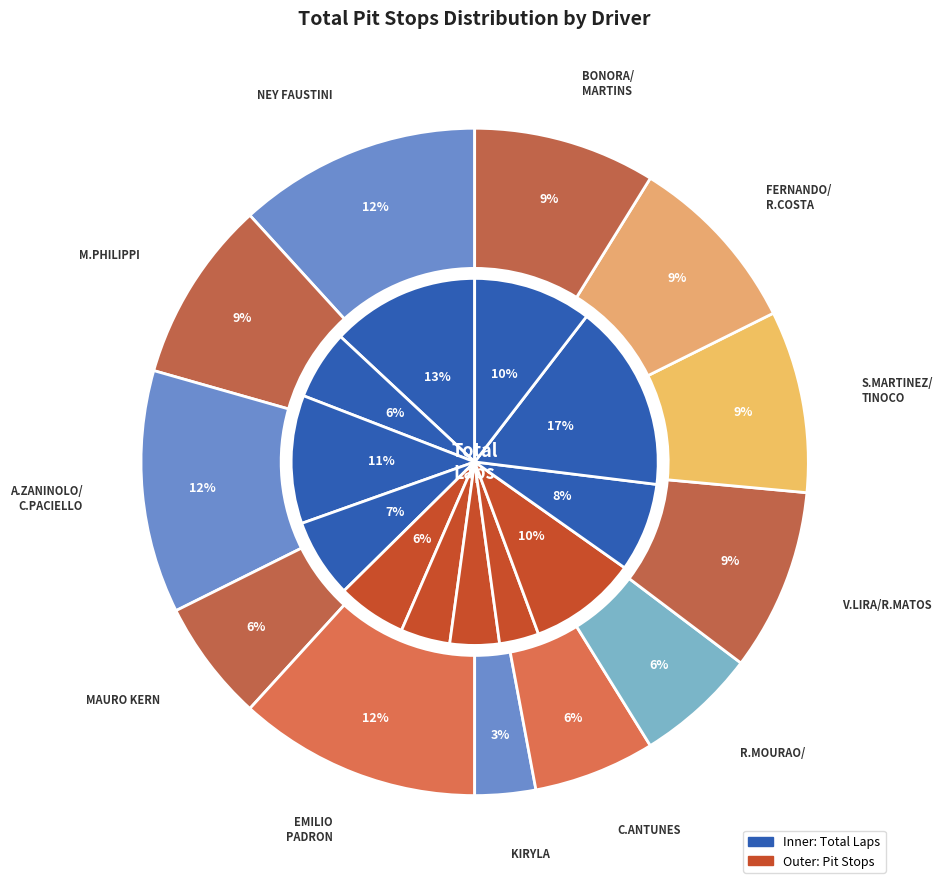

To the nearest percent, what portion does 9 represent?

9%